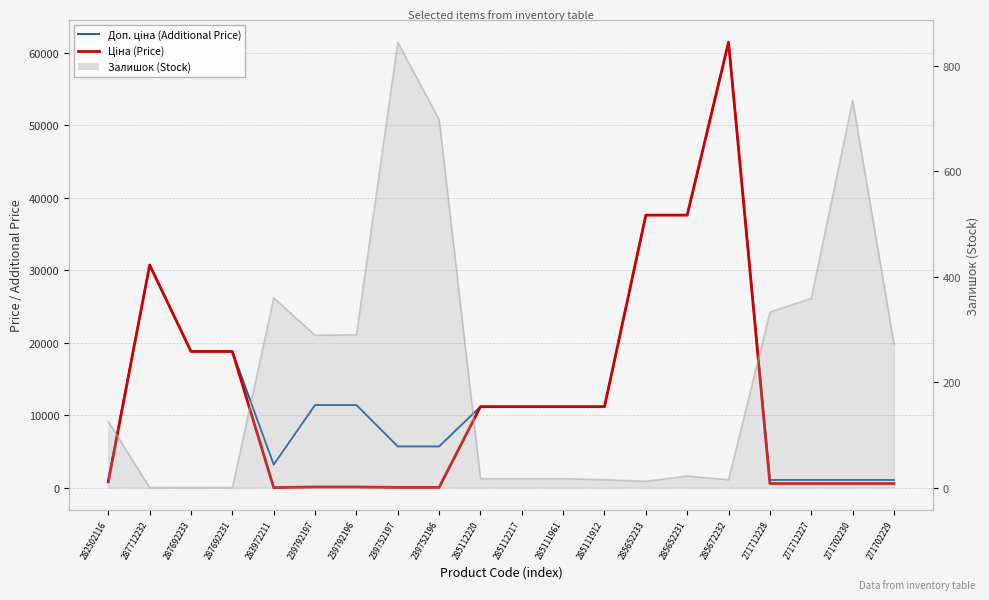

Where is the first local minimum for Доп. ціна (Additional Price)?

283972211